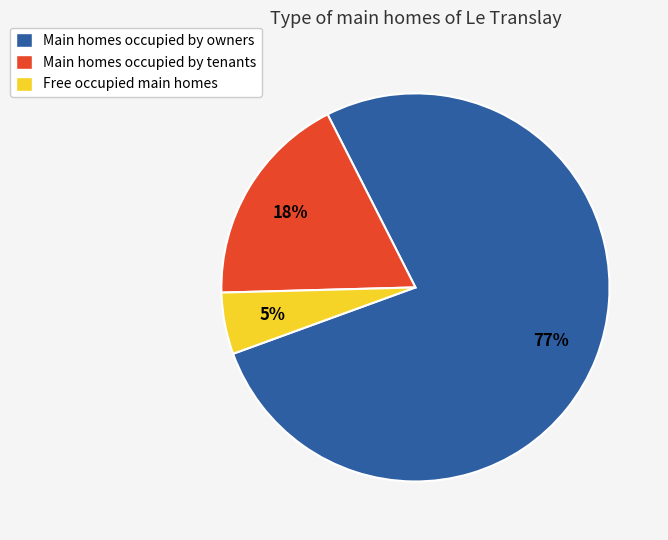

What percentage is the Main homes occupied by owners slice, to the nearest percent?

77%